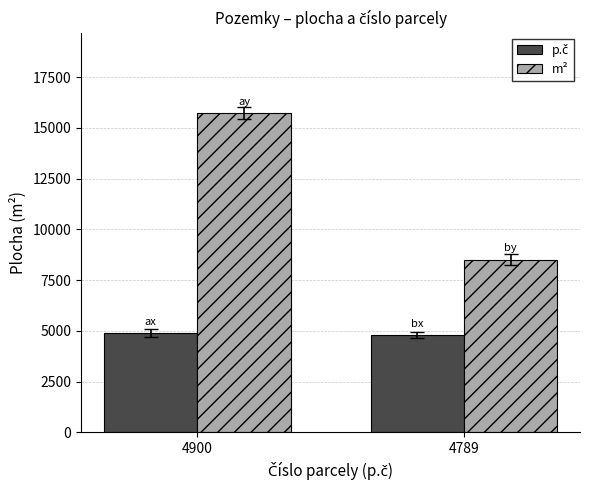

True or false: m² has a value of 15756 at 4900.

True